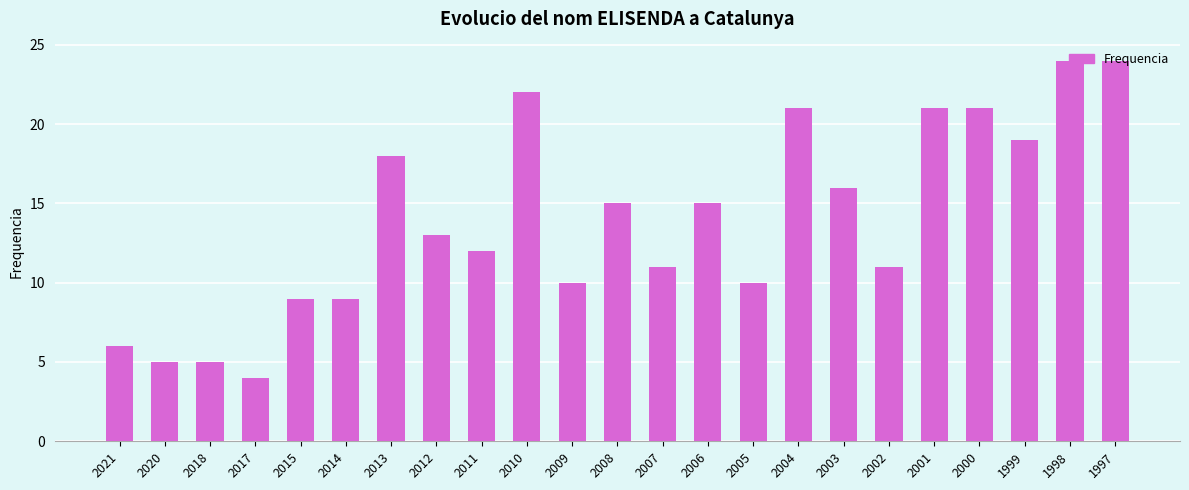

How many data points does each series have?

23